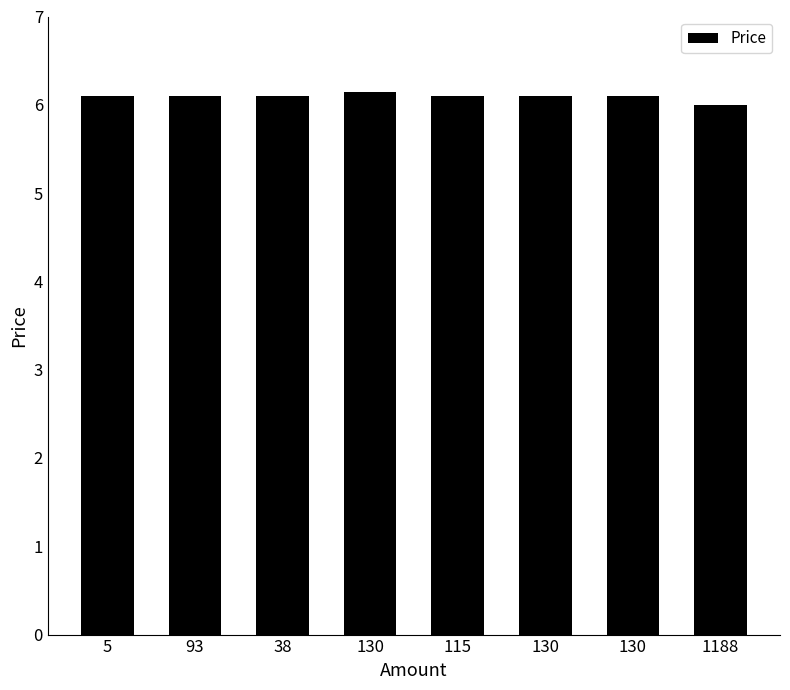

How many bars are there in total?

8